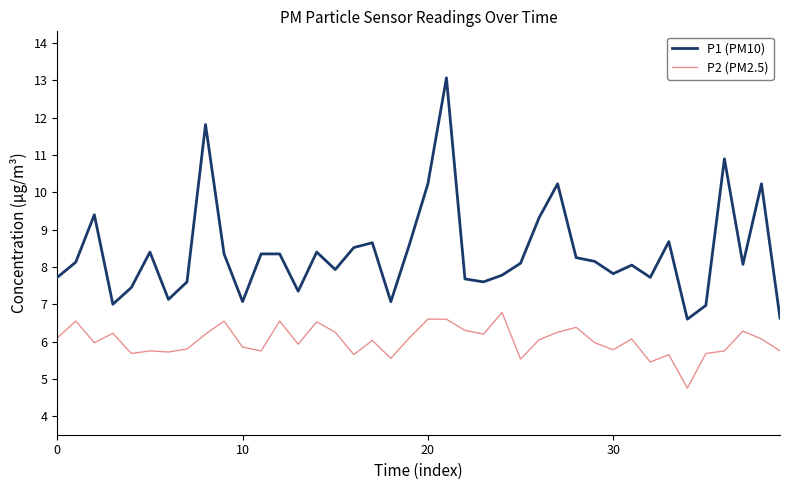

What is the difference between the maximum and minimum values in the P1 (PM10) series?

6.5